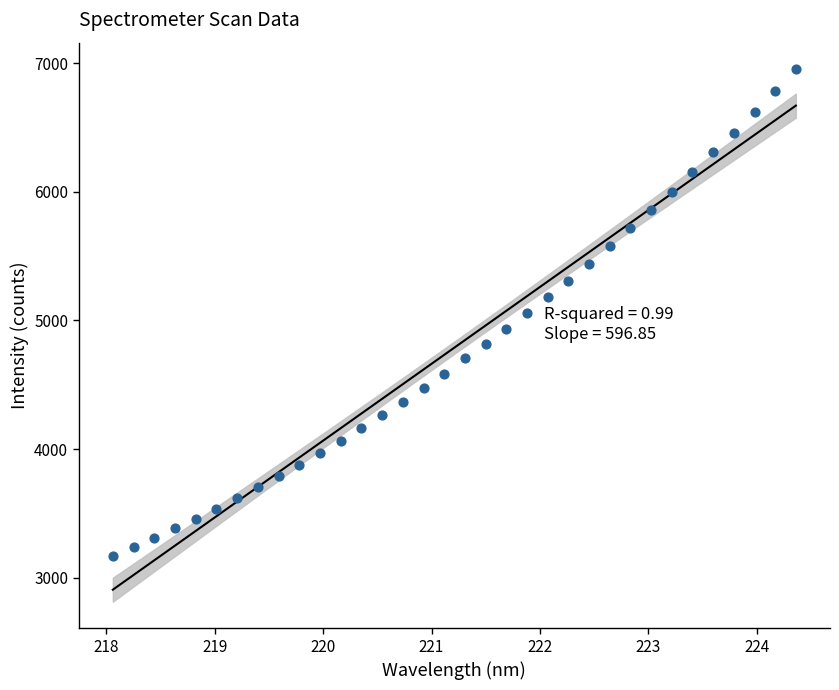

What is the range of Y values (max minus min)?

3780.6